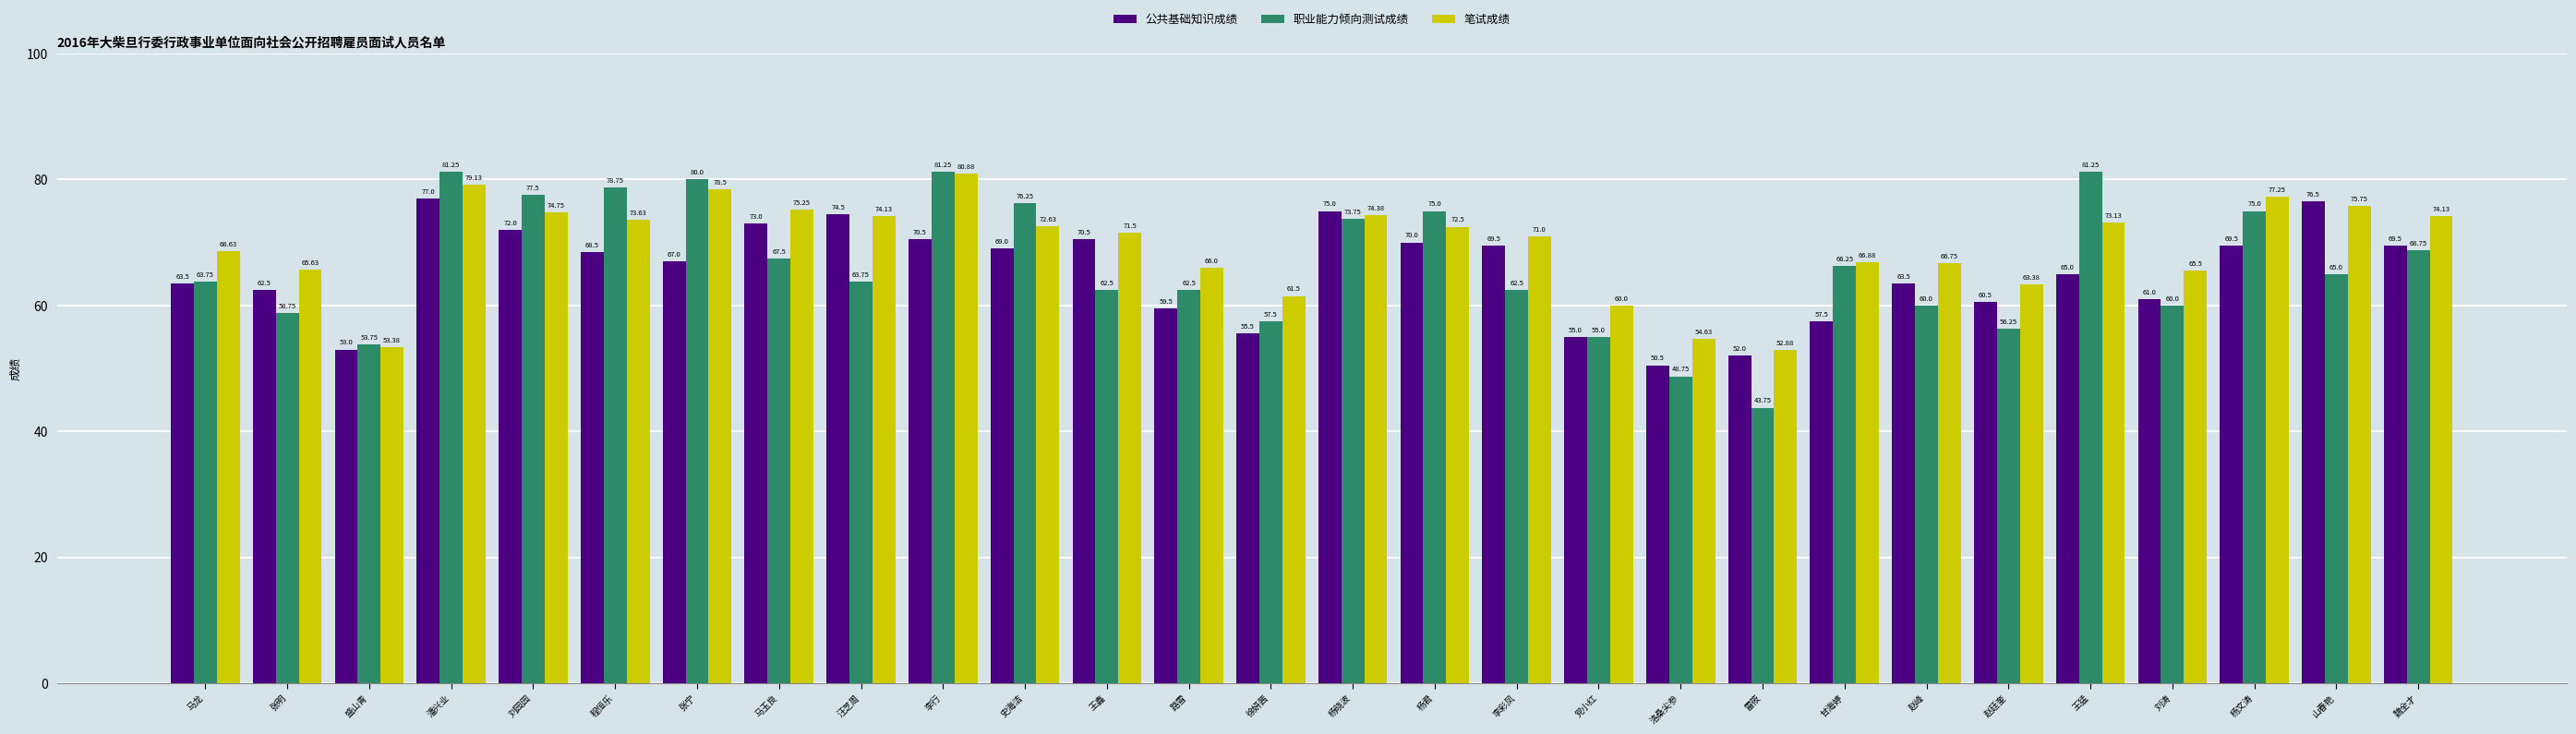

Which category has the highest value in the 笔试成绩 series?

李行